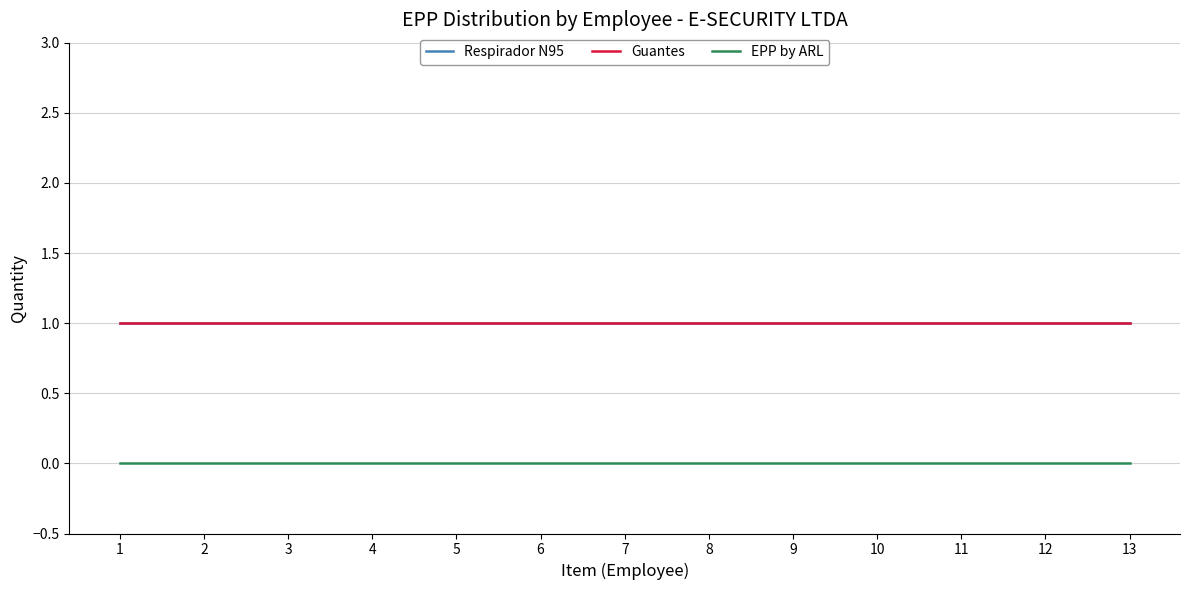

Does the chart have visible grid lines?

Yes